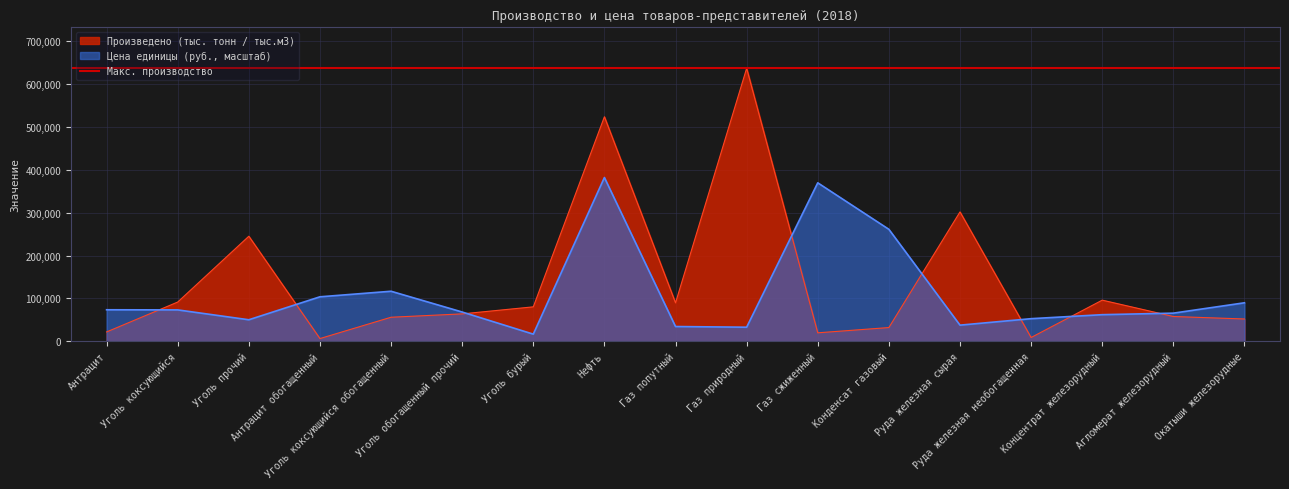

Count the number of data series in this chart.

2